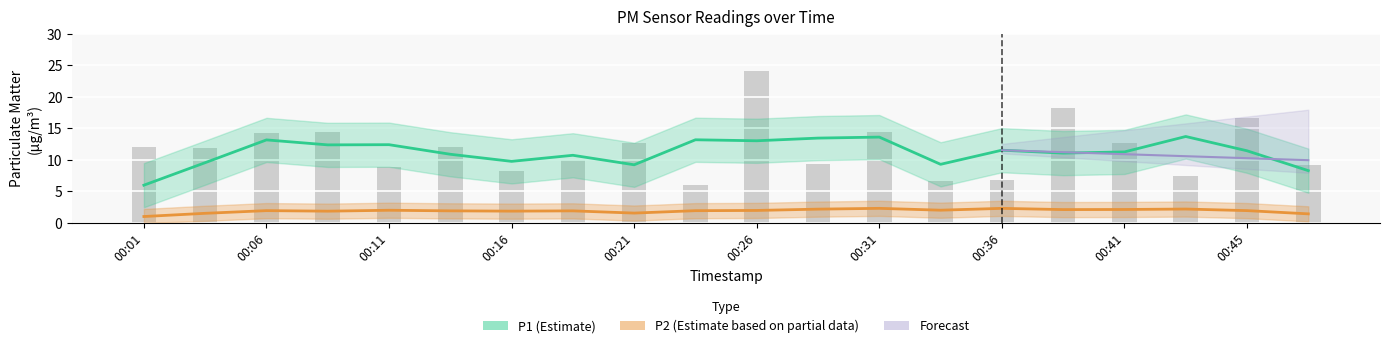

Which category has the lowest value across all series?

00:01